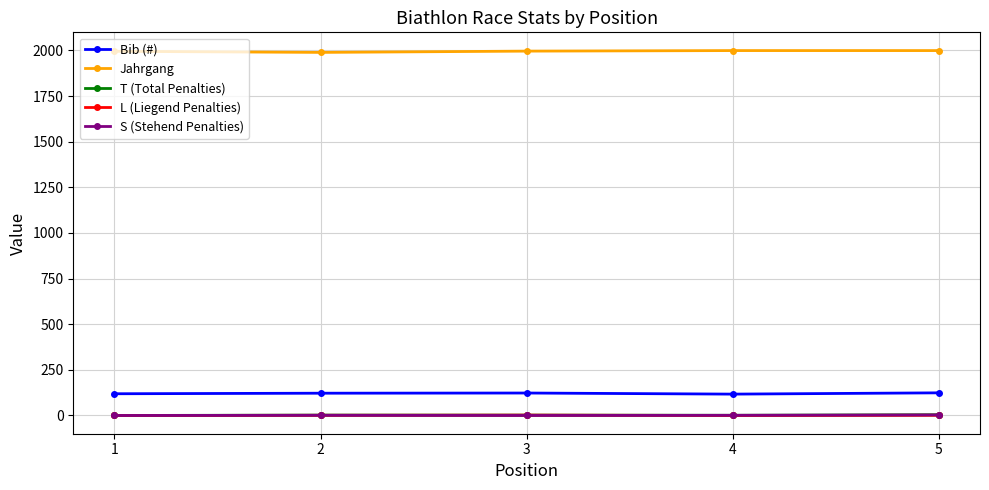

True or false: Bib (#) and L (Liegend Penalties) intersect in this chart.

False